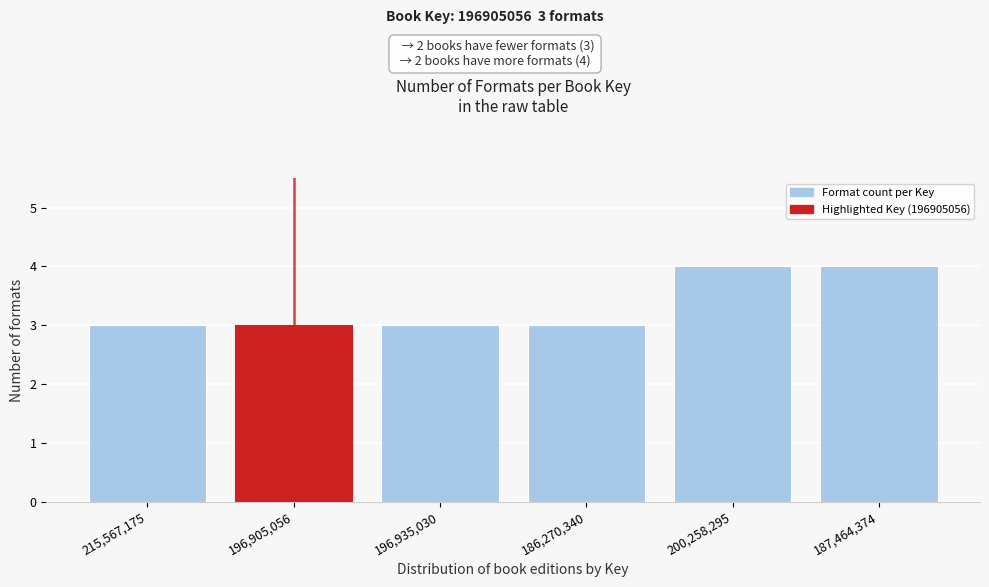

Reading right to left, extract all data points from this chart.

187,464,374=4	200,258,295=4	186,270,340=3	196,935,030=3	196,905,056=3	215,567,175=3